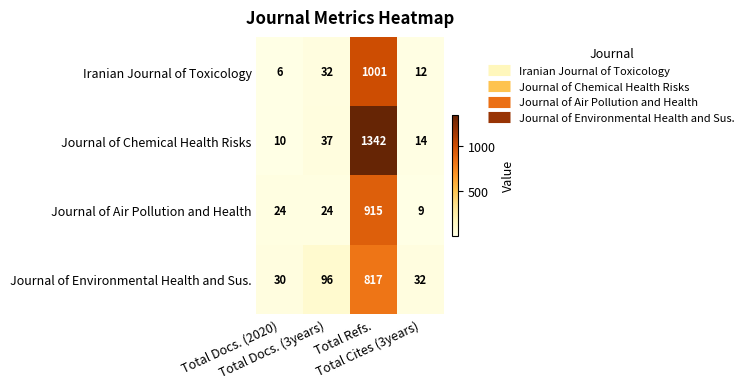

What is the minimum value shown in the chart?

6